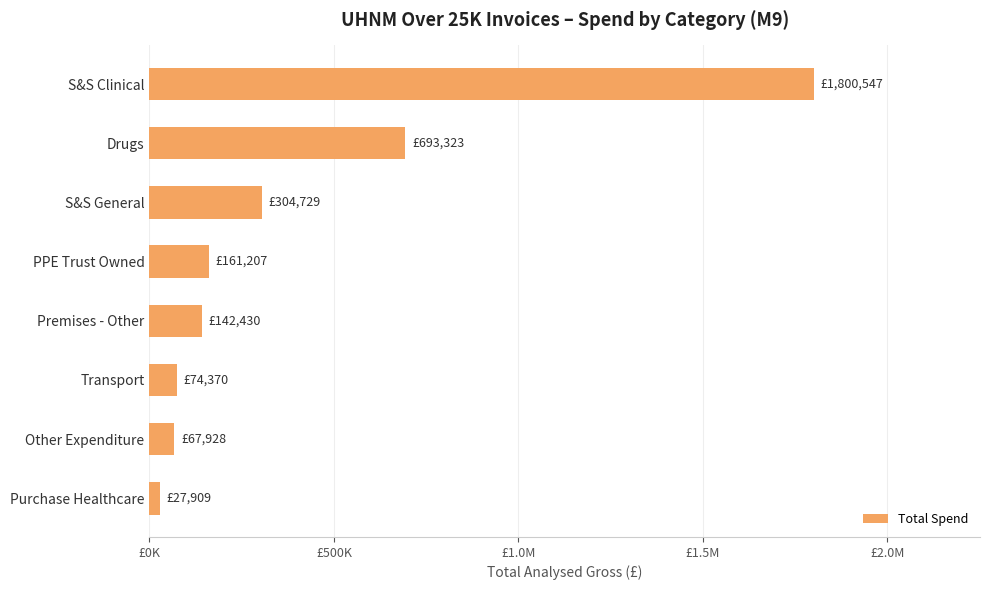

Does the chart contain any negative values?

No